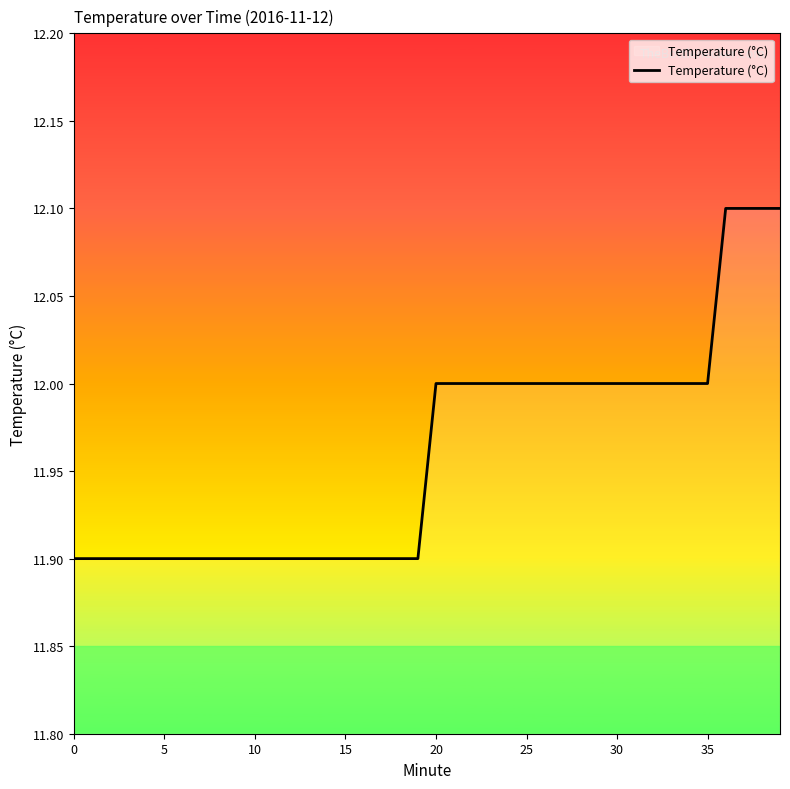

What is the smallest value displayed?

11.9